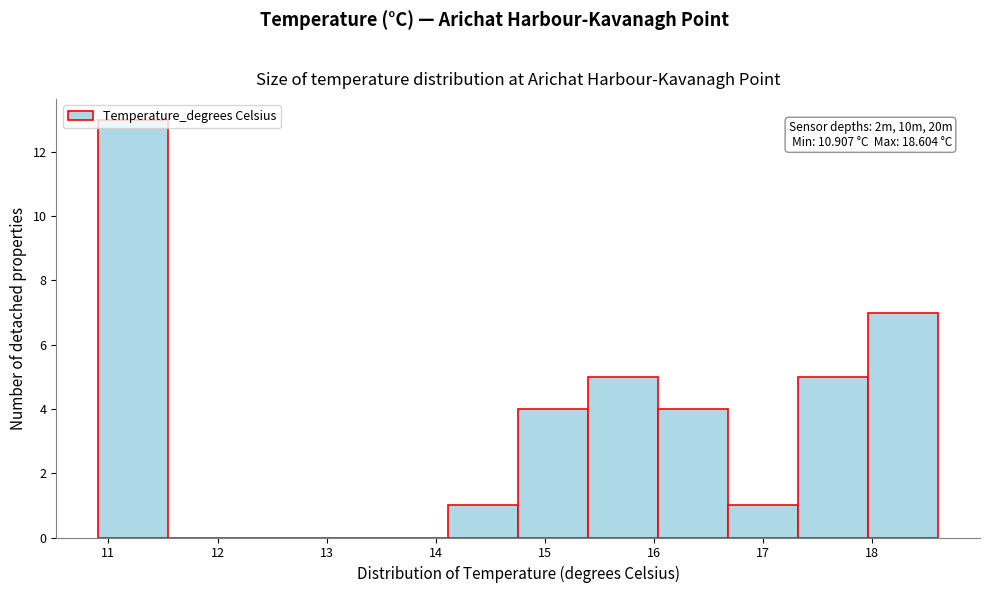

Over which range of the x-axis is the bar tallest?

10.9 to 11.5